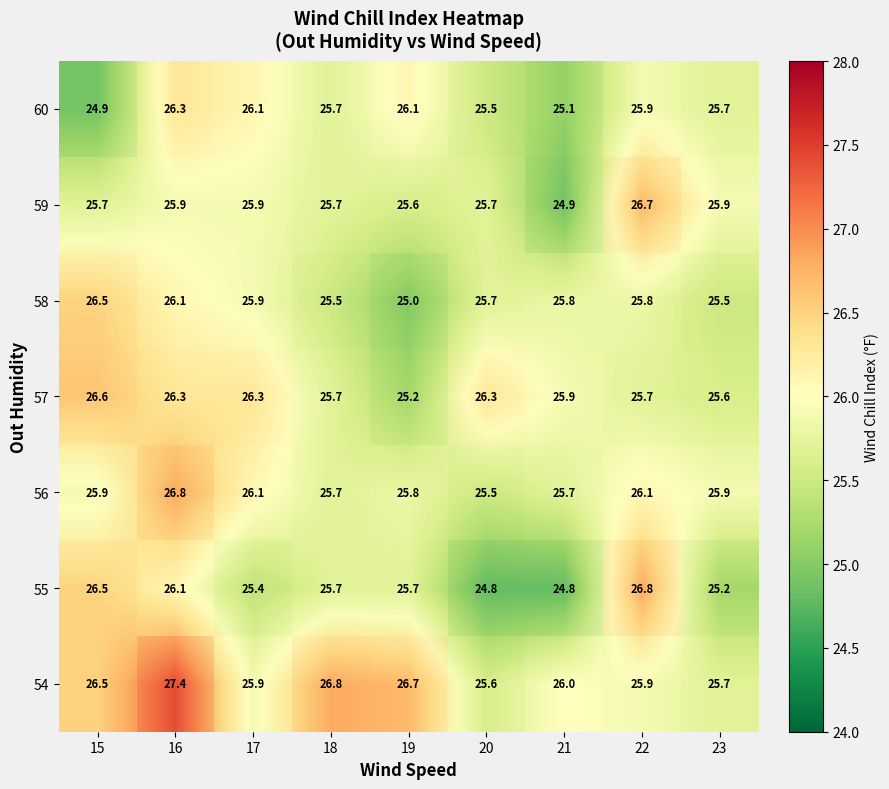

Rank the series by their maximum value, from highest to lowest.

54, 55, 56, 59, 57, 58, 60